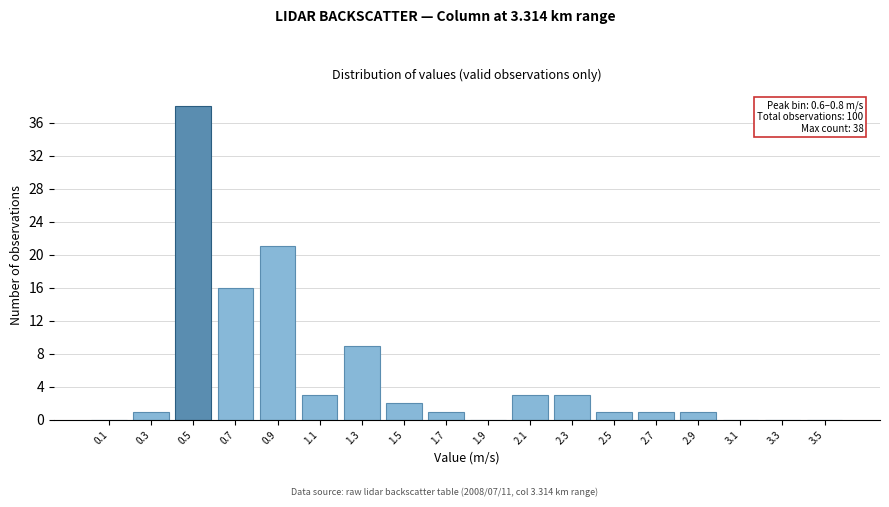

Reading right to left, what are all the values shown in this chart?

3.5=0	3.3=0	3.1=0	2.9=1	2.7=1	2.5=1	2.3=3	2.1=3	1.9=0	1.7=1	1.5=2	1.3=9	1.1=3	0.9=21	0.7=16	0.5=38	0.3=1	0.1=0